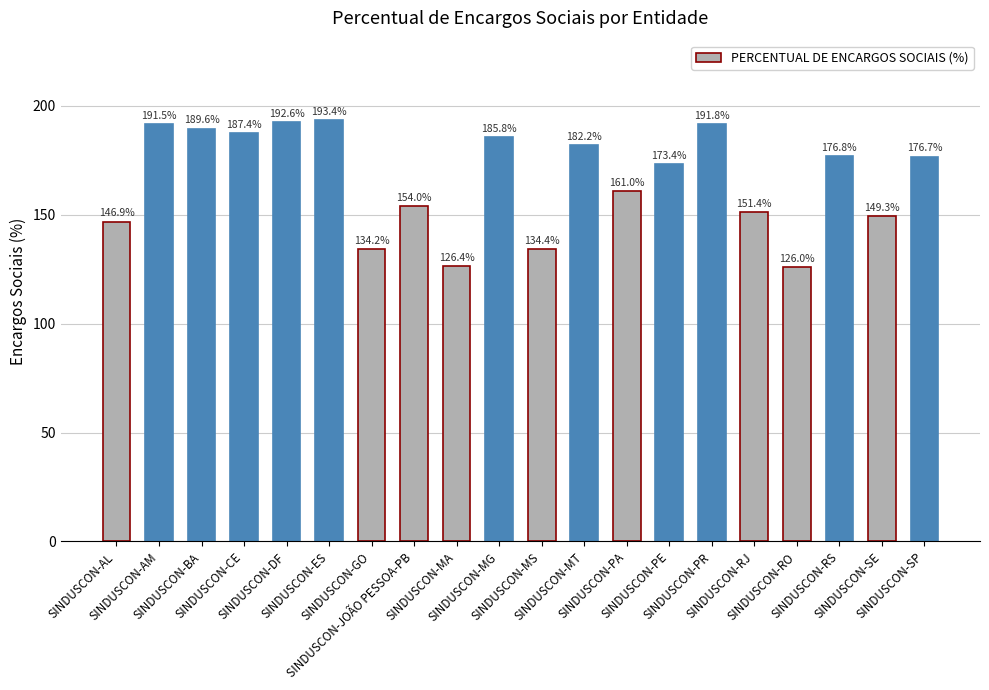

List the labels in order of value, largest first.

SINDUSCON-ES, SINDUSCON-DF, SINDUSCON-PR, SINDUSCON-AM, SINDUSCON-BA, SINDUSCON-CE, SINDUSCON-MG, SINDUSCON-MT, SINDUSCON-RS, SINDUSCON-SP, SINDUSCON-PE, SINDUSCON-PA, SINDUSCON-JOÃO PESSOA-PB, SINDUSCON-RJ, SINDUSCON-SE, SINDUSCON-AL, SINDUSCON-MS, SINDUSCON-GO, SINDUSCON-MA, SINDUSCON-RO